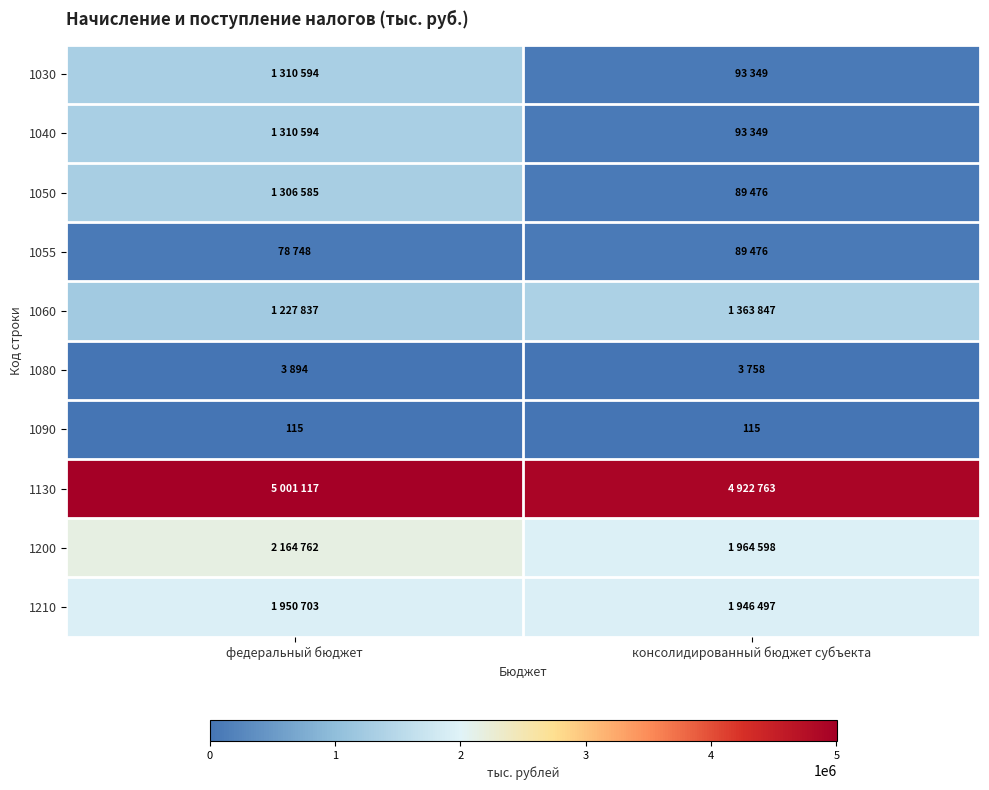

What is the minimum value for 1090?

115